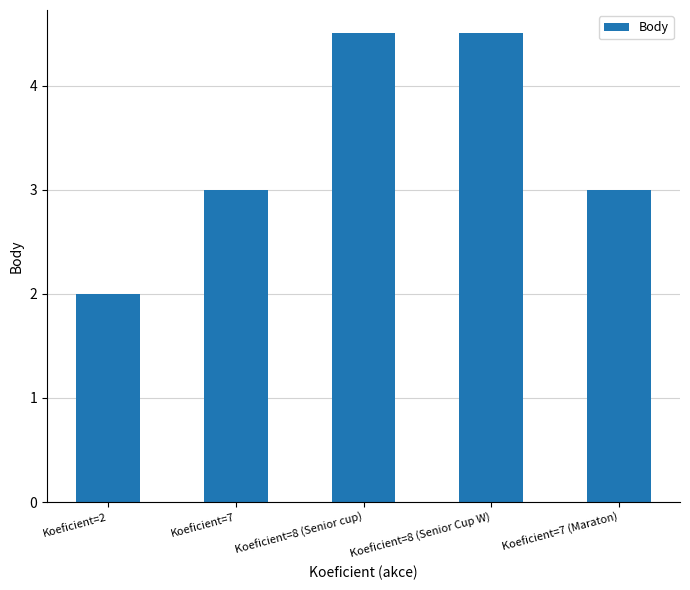

Is it true that the value at Koeficient=7 is 1.3?

False